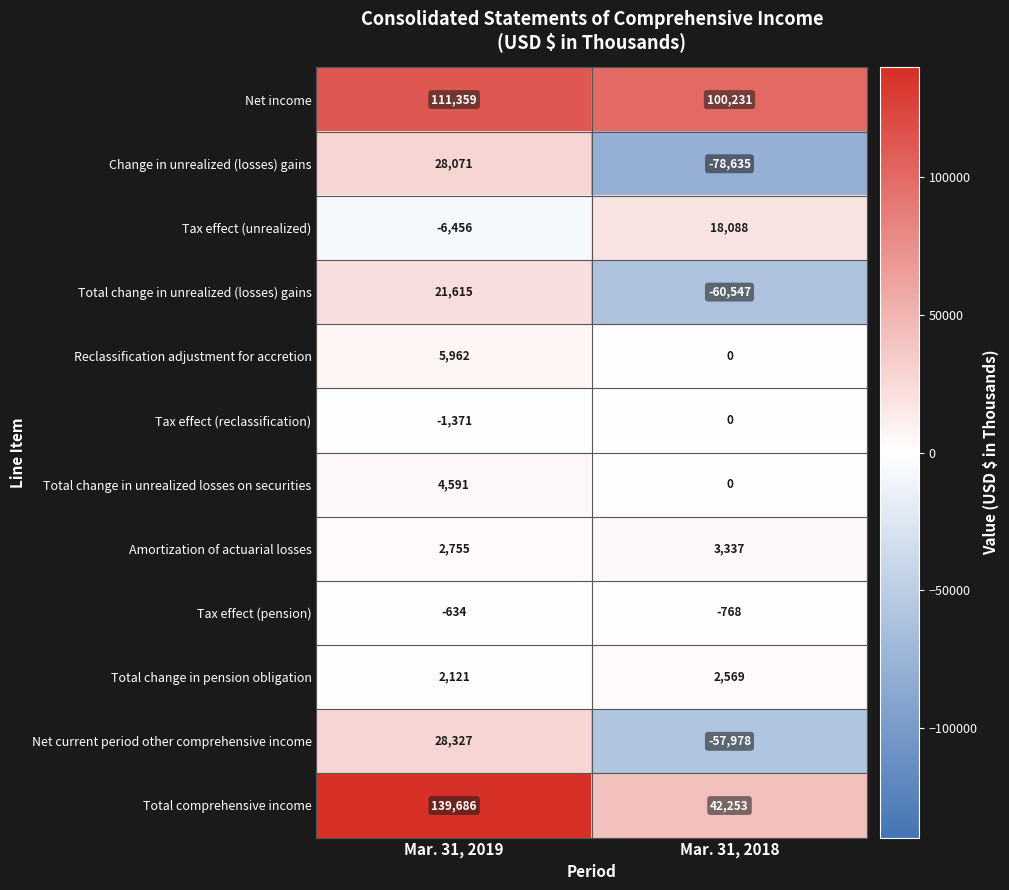

Which category has the highest value across all series?

Mar. 31, 2019